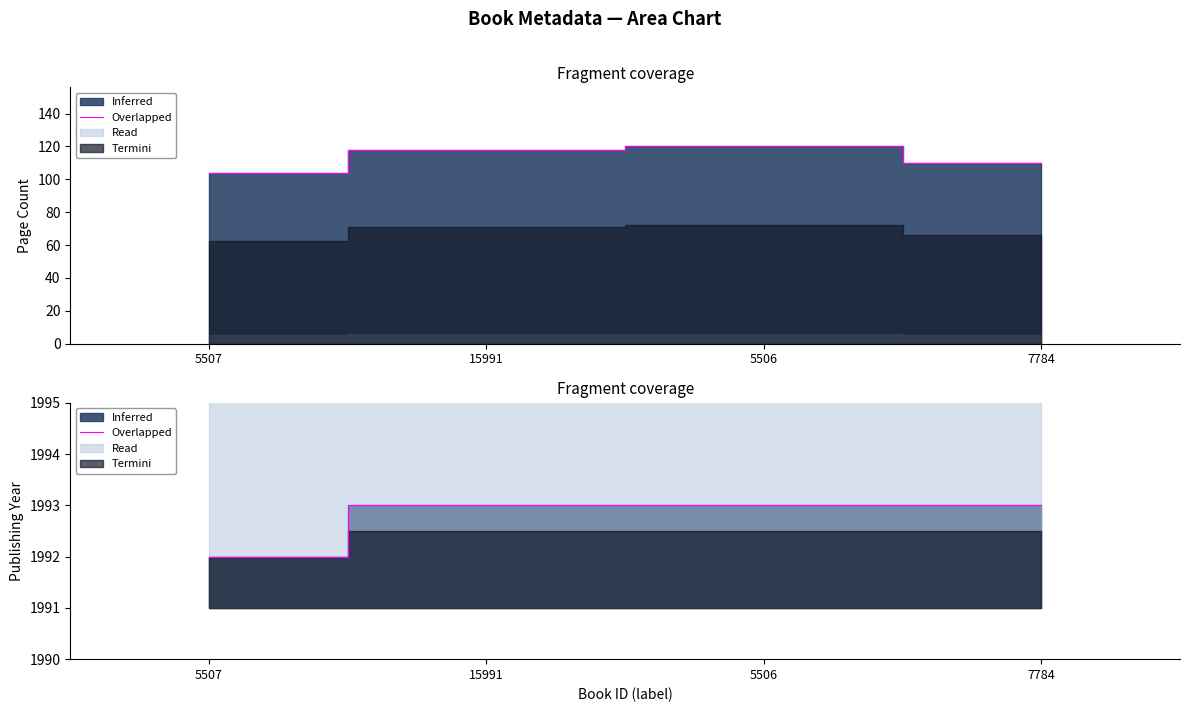

Reading left to right, transcribe all the data shown in this chart.

pageCount: 104	118	120	110
publishingYear: 1992	1993	1993	1993